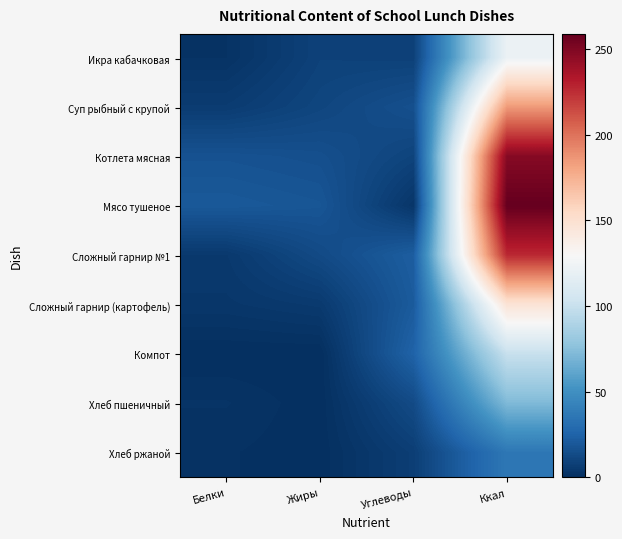

What is the difference between the highest and lowest values at Ккал?

222.4